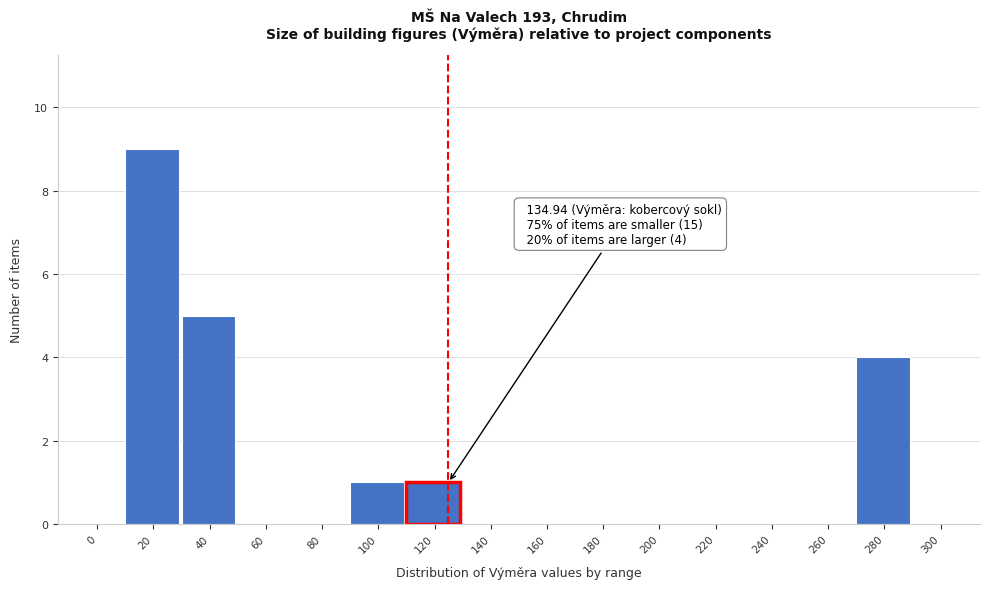

Reading left to right, transcribe all the data shown in this chart.

0=0	20=9	40=5	60=0	80=0	100=1	120=1	140=0	160=0	180=0	200=0	220=0	240=0	260=0	280=4	300=0